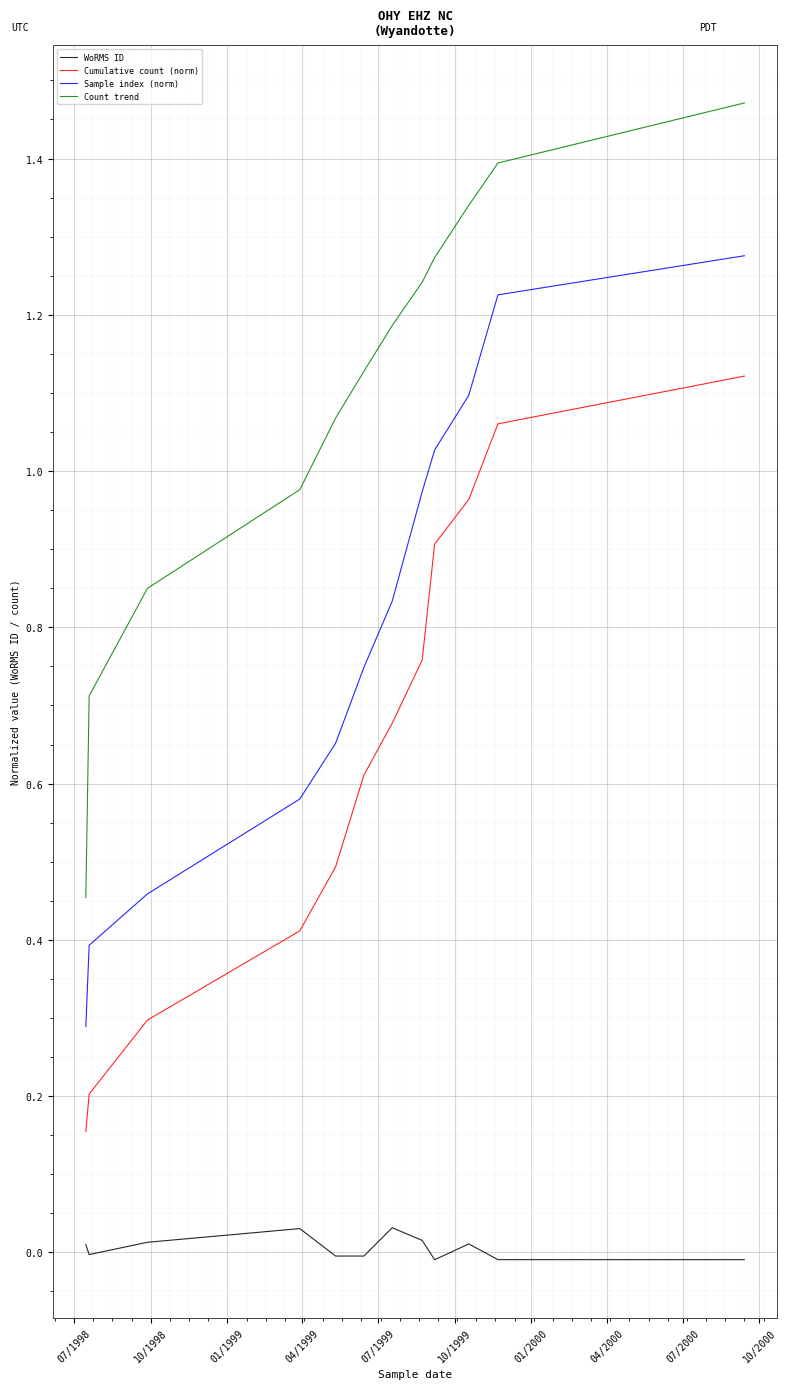

Which series has the largest total across all categories?

Count trend